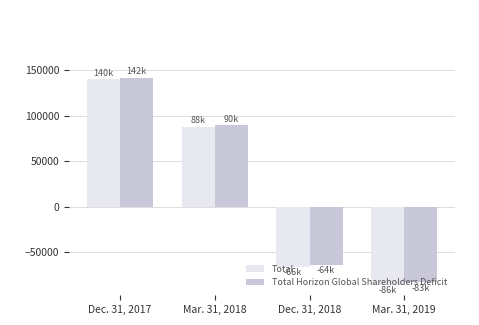

The value of Total Horizon Global Shareholders Deficit at Dec. 31, 2018 is -63720. True or false?

True